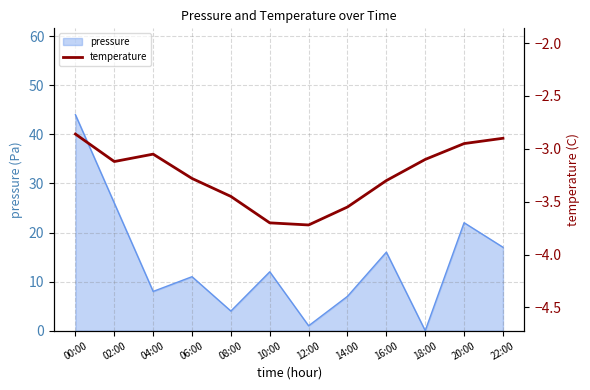

Reading left to right, transcribe all the data shown in this chart.

-2.9	-3.1	-3.0	-3.3	-3.5	-3.7	-3.7	-3.5	-3.3	-3.1	-3.0	-2.9